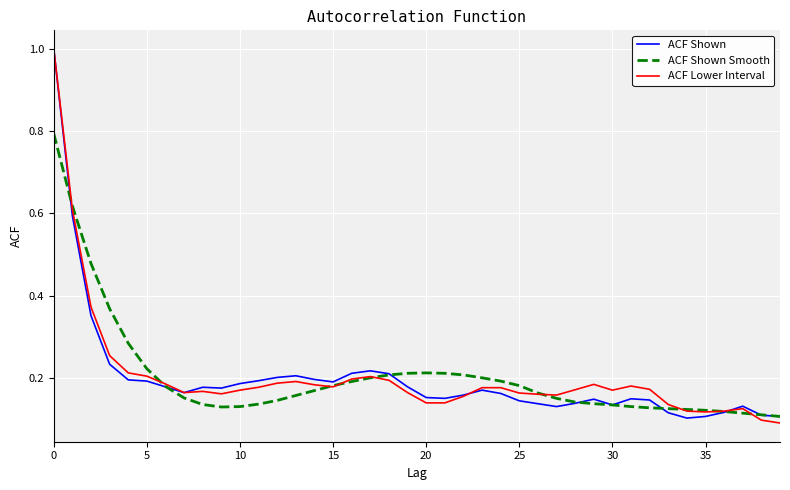

How many lines are shown in the chart?

3